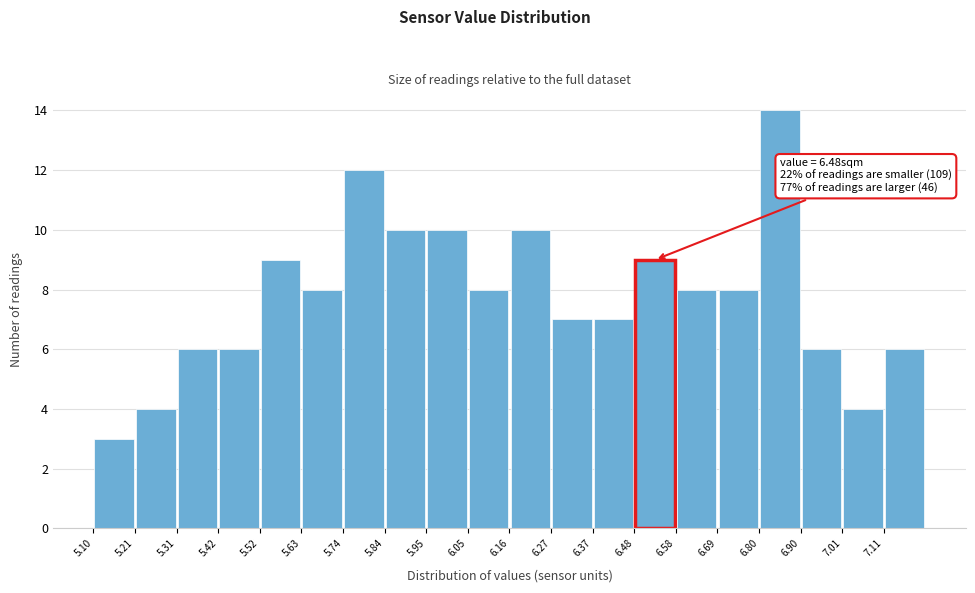

Over which range of the x-axis is the bar tallest?

6.796 to 6.902